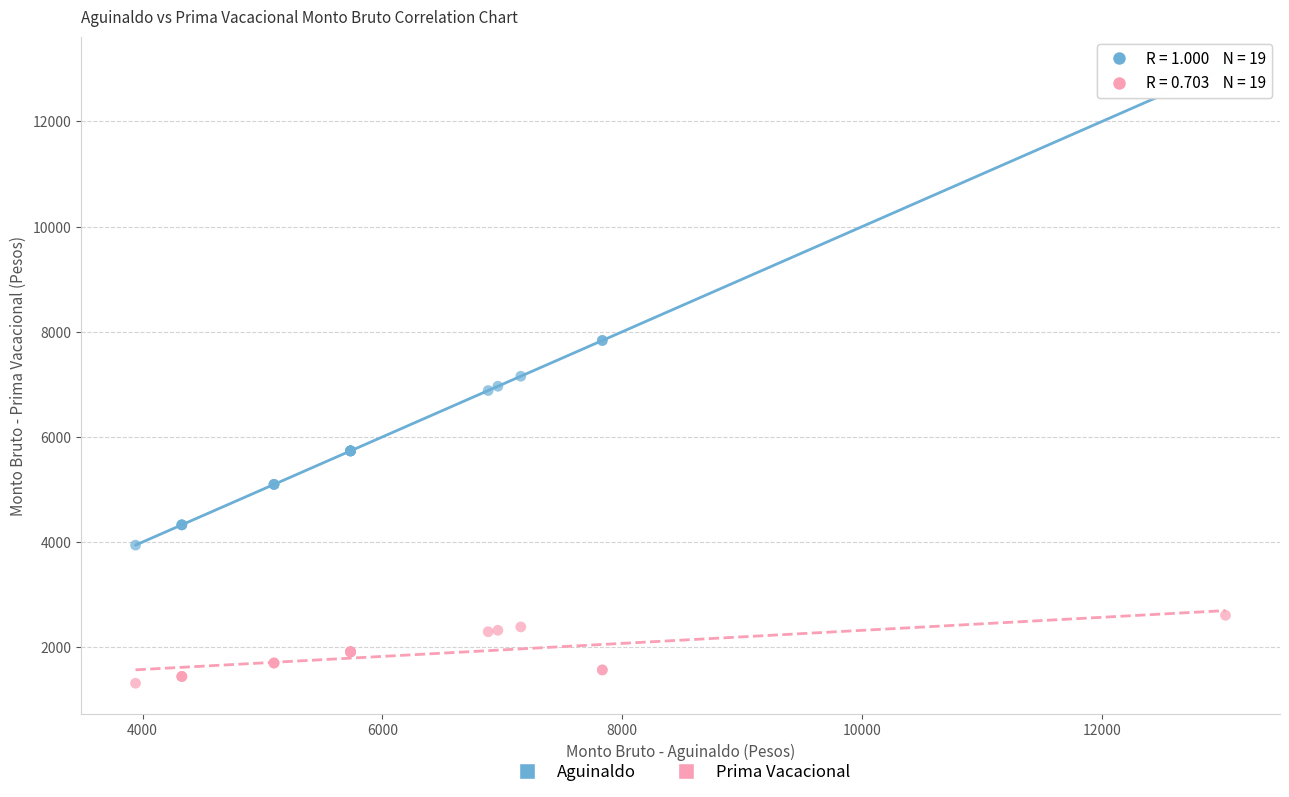

Which series contains the lowest Y value?

Prima Vacacional